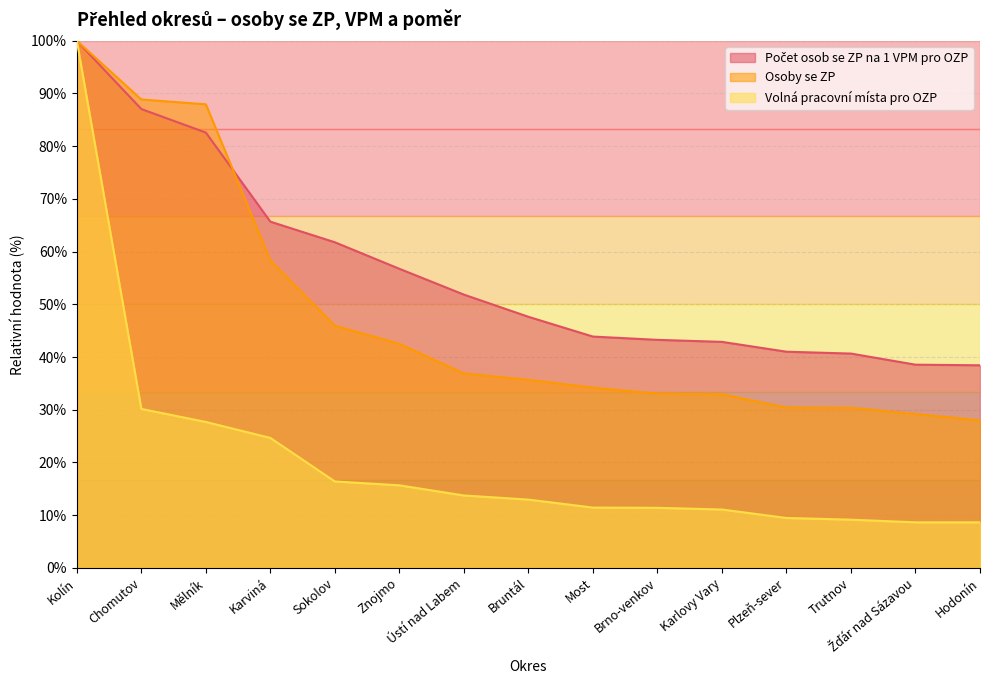

Reading left to right, extract all data points from this chart.

Počet osob se ZP na 1 VPM pro OZP: 100.0	87.0	82.6	65.7	61.8	56.7	51.8	47.6	43.9	43.3	42.9	41.0	40.7	38.5	38.4
Osoby se ZP: 100.0	88.9	88.0	58.3	45.9	42.5	36.9	35.7	34.2	33.1	32.9	30.4	30.4	29.2	28.0
Volná pracovní místa pro OZP: 100.0	30.2	27.7	24.6	16.4	15.6	13.7	12.9	11.4	11.4	11.1	9.5	9.1	8.6	8.6